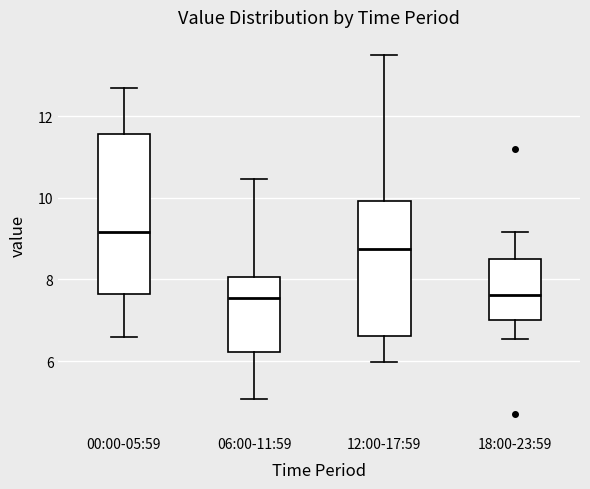

Reading left to right, transcribe this box plot: for each box, give where its median line is, the range the box spans, and where its two whiskers end, as read against the y-axis. The values are not printed on the chart, so give them approximately, as read against the axis.

00:00-05:59: median 9.2, box 7.6 to 11.6, whiskers 6.6 to 12.6
06:00-11:59: median 7.6, box 6.2 to 8.0, whiskers 5.0 to 10.4
12:00-17:59: median 8.8, box 6.6 to 10.0, whiskers 6.0 to 13.6
18:00-23:59: median 7.6, box 7.0 to 8.4, whiskers 6.6 to 9.2